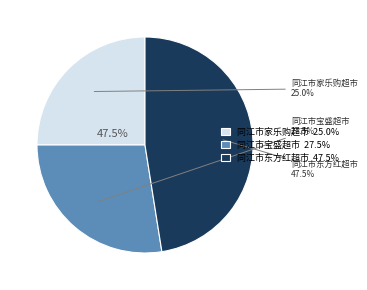

True or false: 同江市家乐购超市 accounts for 25% of the total.

True